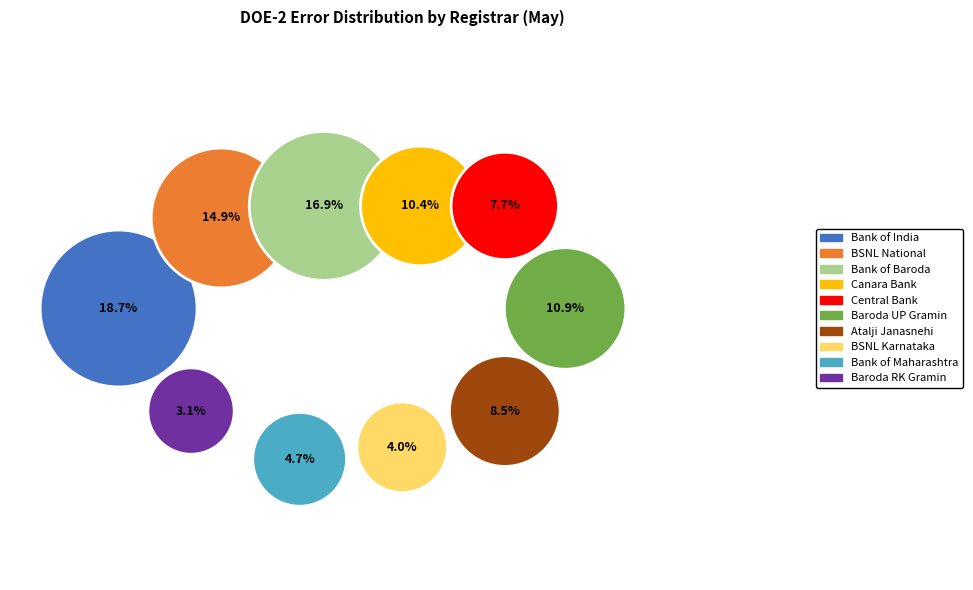

True or false: Bank of Baroda_New_648 accounts for 27% of the total.

False